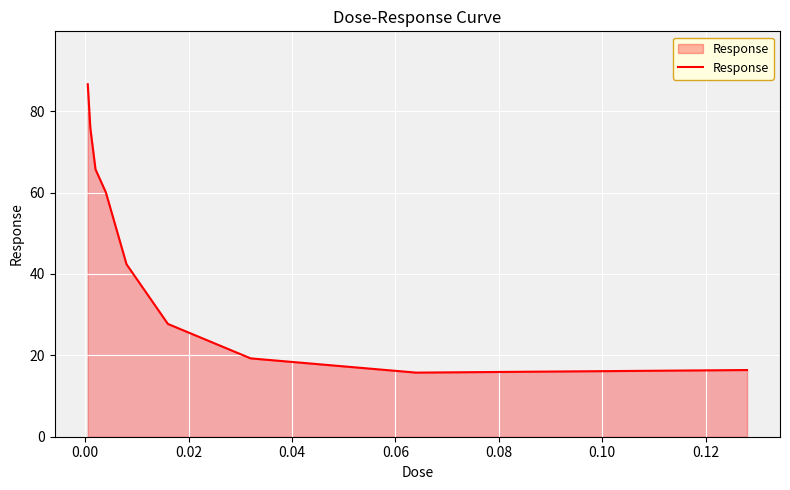

How many lines are shown in the chart?

1